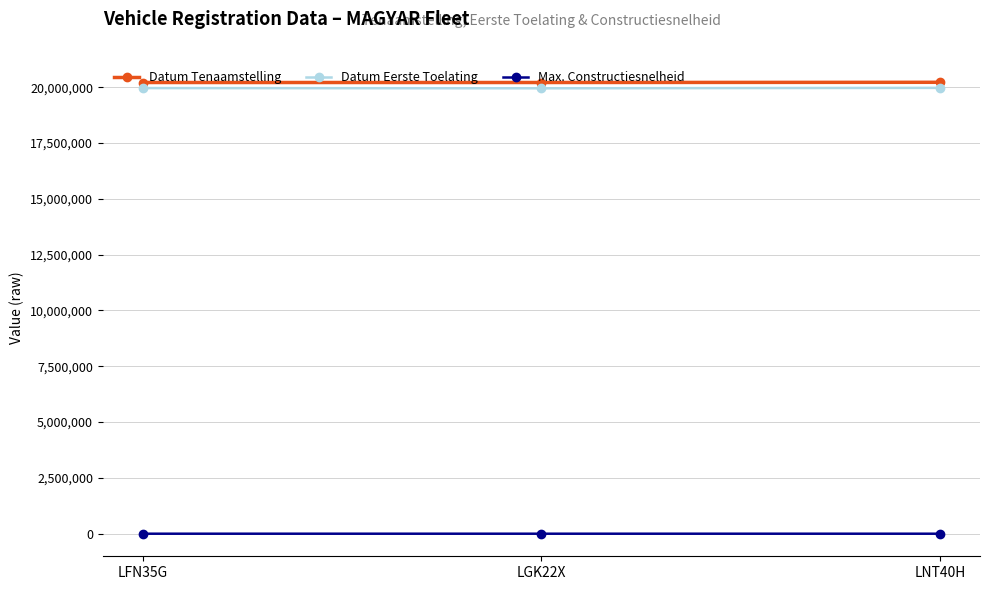

The value of Datum Tenaamstelling at LGK22X is 31640499. True or false?

False